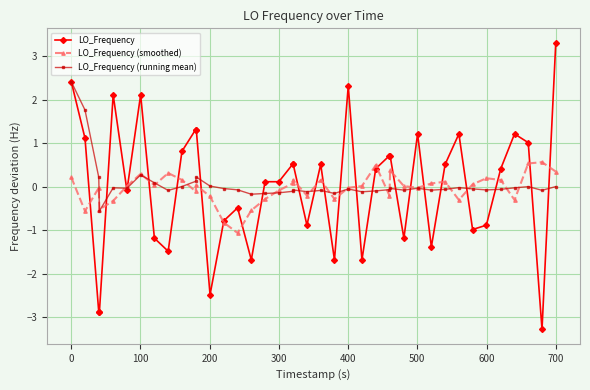

What is the value of the LO_Frequency (smoothed) point at the 23rd from the left?

-0.3